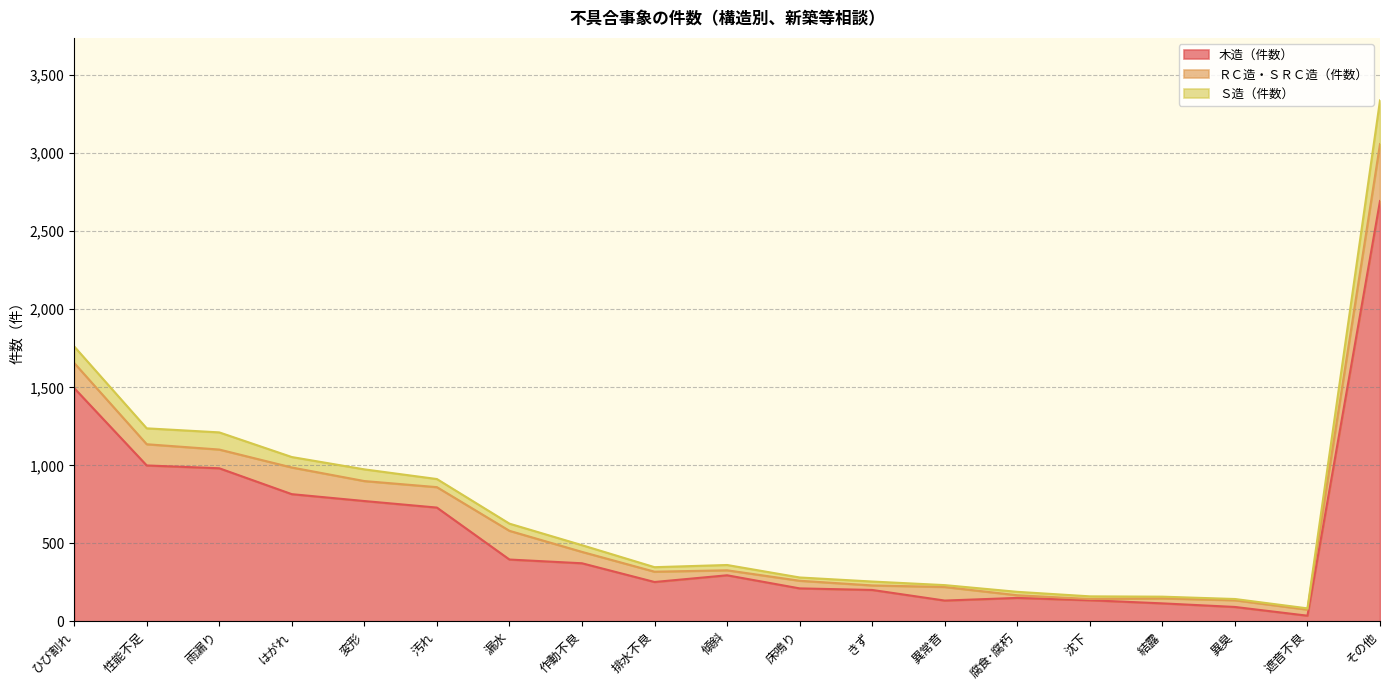

List the labels in order of Ｓ造（件数） value, smallest first.

遮音不良, 異臭, 結露, 沈下, 腐食･腐朽, 異常音, きず, 床鳴り, 排水不良, 傾斜, 作動不良, 漏水, 汚れ, 変形, はがれ, 雨漏り, 性能不足, ひび割れ, その他